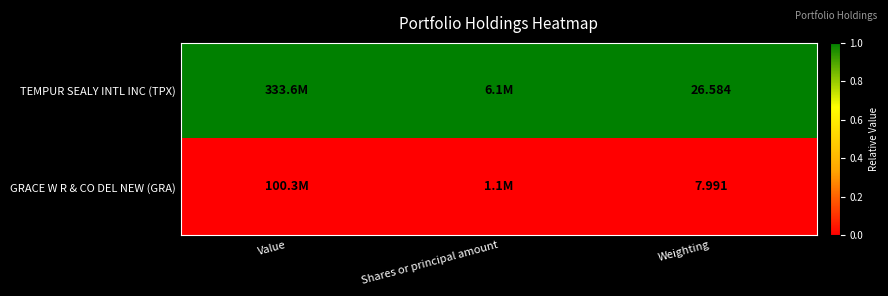

Rank the series at Weighting from highest to lowest value.

TEMPUR SEALY INTL INC (TPX), GRACE W R & CO DEL NEW (GRA)